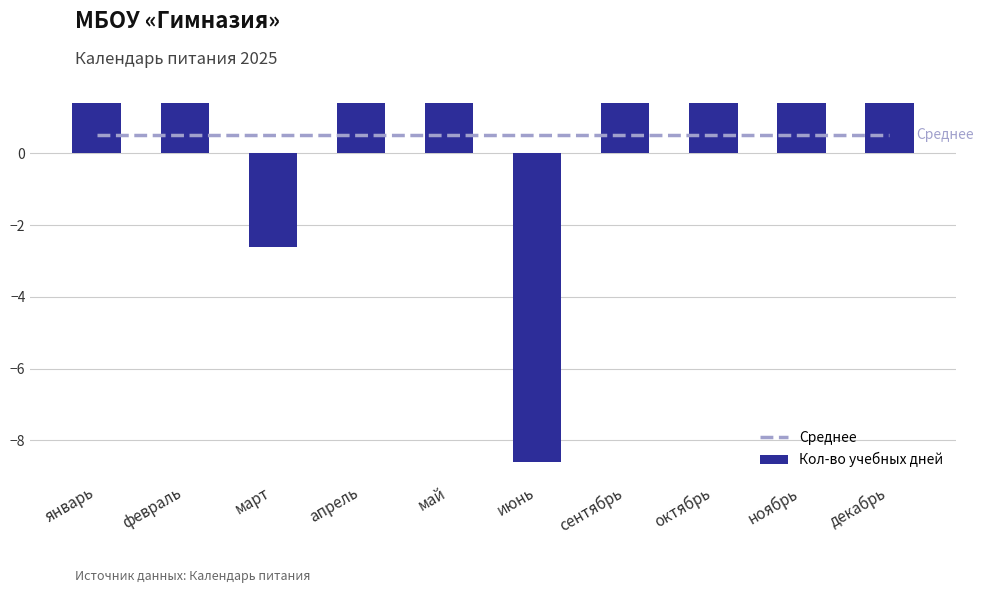

Where is Среднее nearest to the value 0?

январь